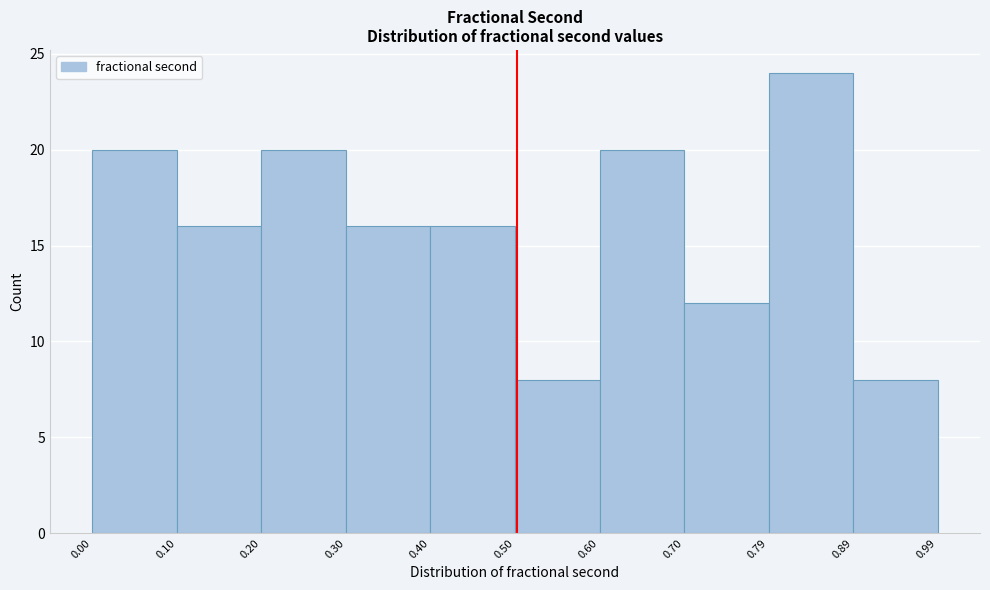

Reading left to right, transcribe this chart: for each bar, give the range it covers on the x-axis and its height. The values are not printed on the chart, so give them approximately, as read against the axis.

0.00 to 0.10: 20
0.10 to 0.20: 16
0.20 to 0.30: 20
0.30 to 0.40: 16
0.40 to 0.50: 16
0.50 to 0.60: 8
0.60 to 0.70: 20
0.70 to 0.79: 12
0.79 to 0.89: 24
0.89 to 0.99: 8